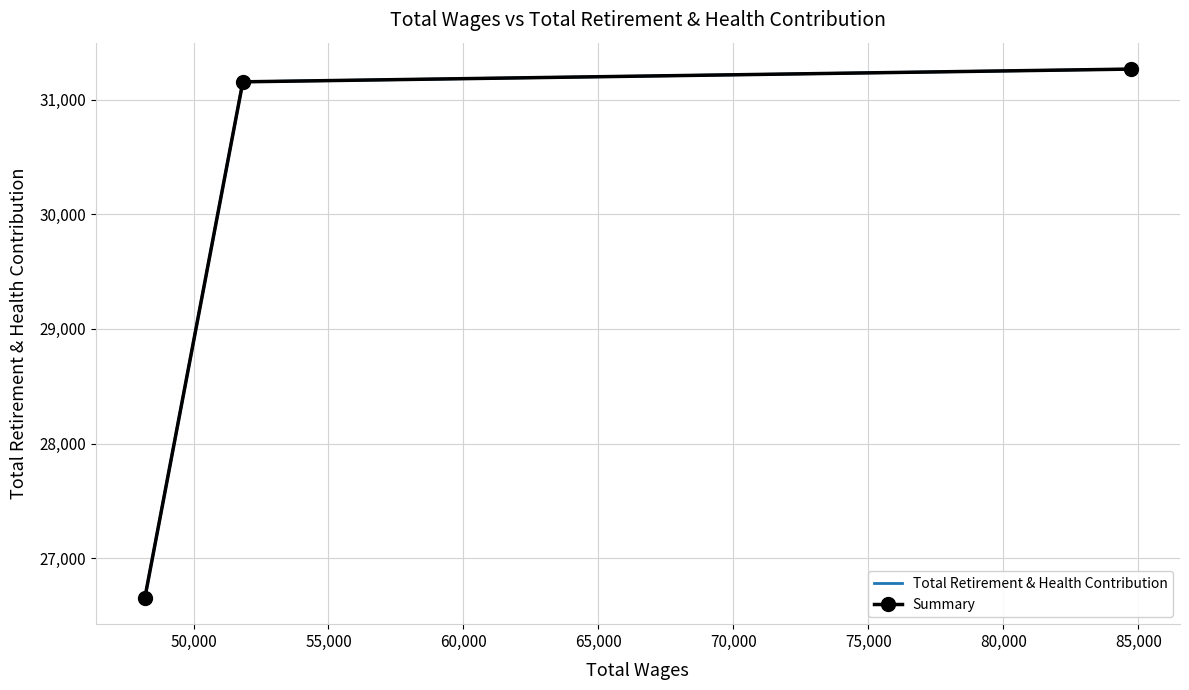

Reading right to left, transcribe all the data shown in this chart.

Total Retirement & Health Contribution: 31266	31155	26655
Summary: 31266	31155	26655